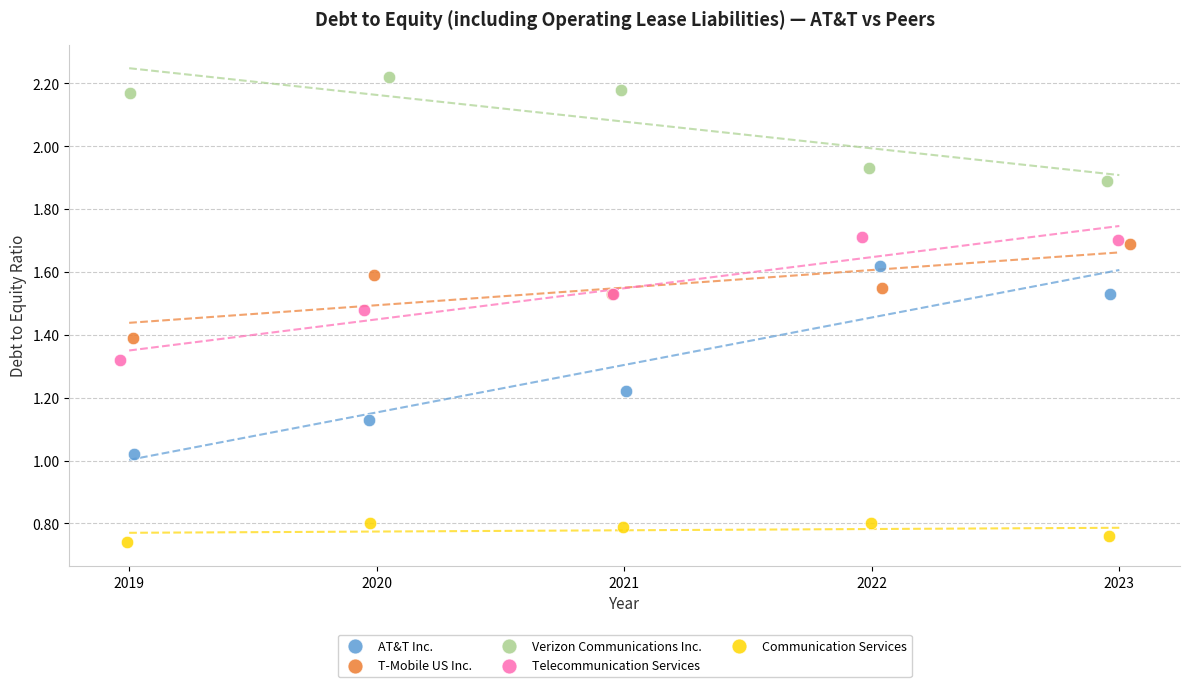

Which series has the widest spread of Y values?

AT&T Inc.